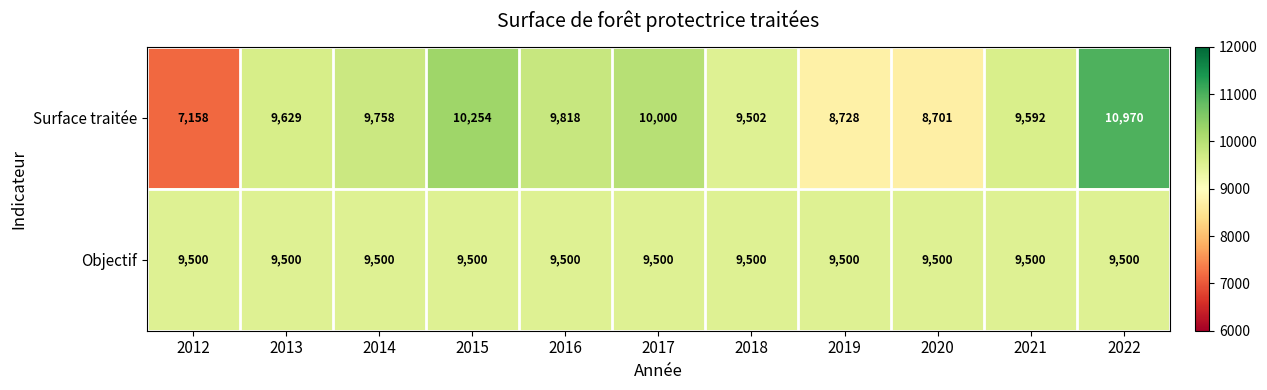

Reading right to left, transcribe all the data shown in this chart.

Surface traitée: 10970	9592	8701	8728	9502	10000	9818	10254	9758	9629	7158
Objectif: 9500	9500	9500	9500	9500	9500	9500	9500	9500	9500	9500